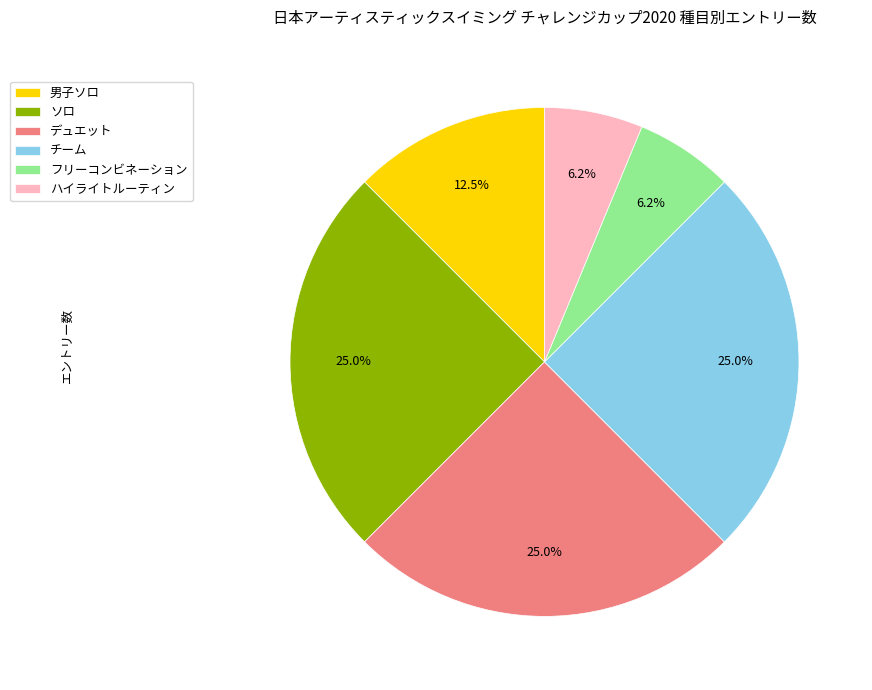

To the nearest percent, what percentage of the pie is ソロ?

25%